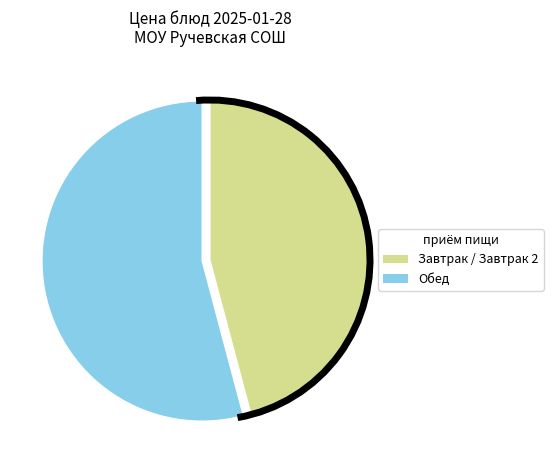

Is there any slice that represents more than half of the pie?

Yes